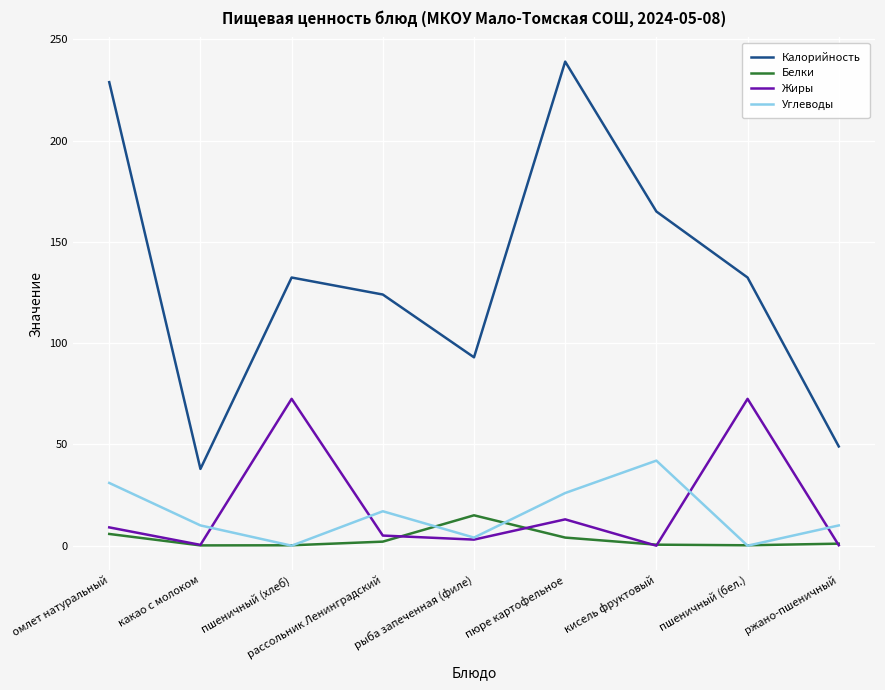

True or false: Углеводы and Калорийность intersect in this chart.

False